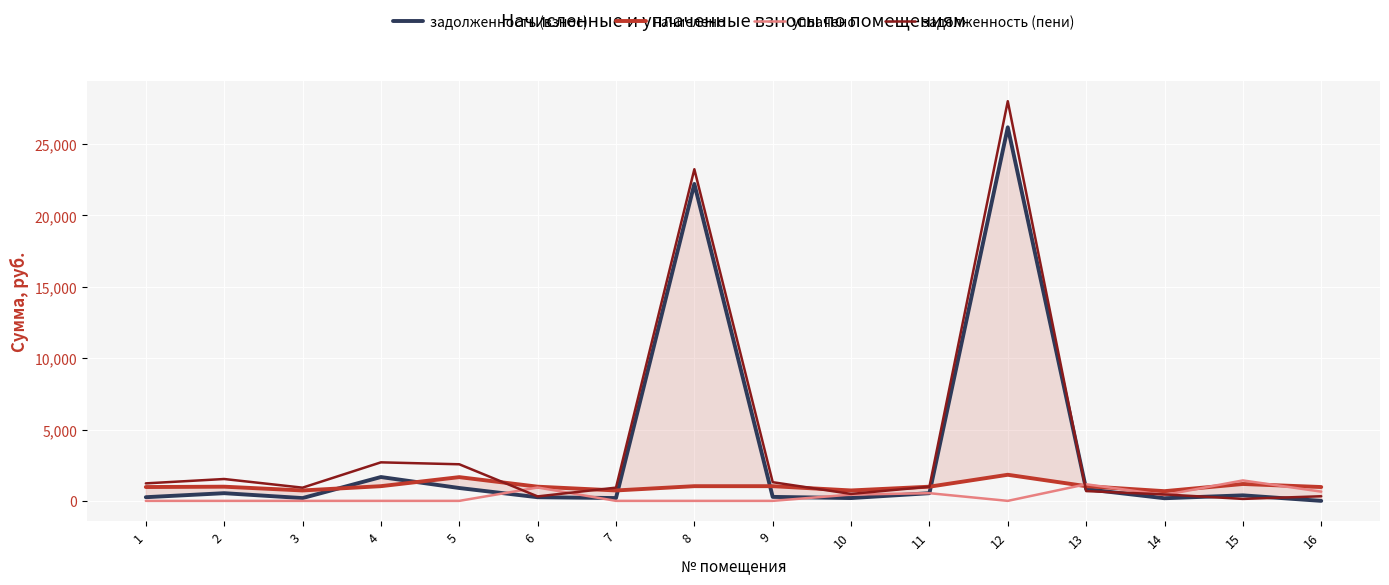

Is it true that уплачено equals 0.0 at 9?

True